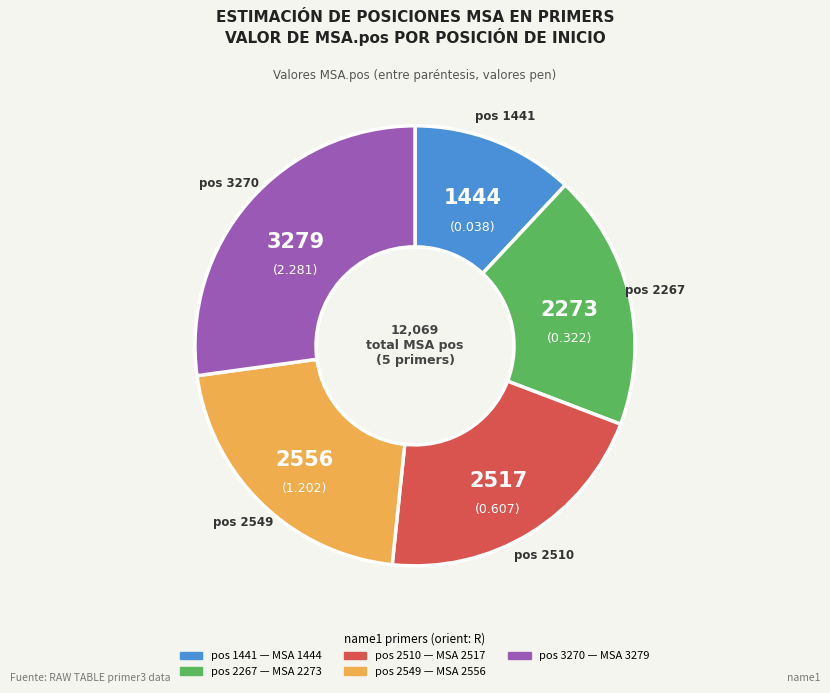

Does any single category account for the majority?

No